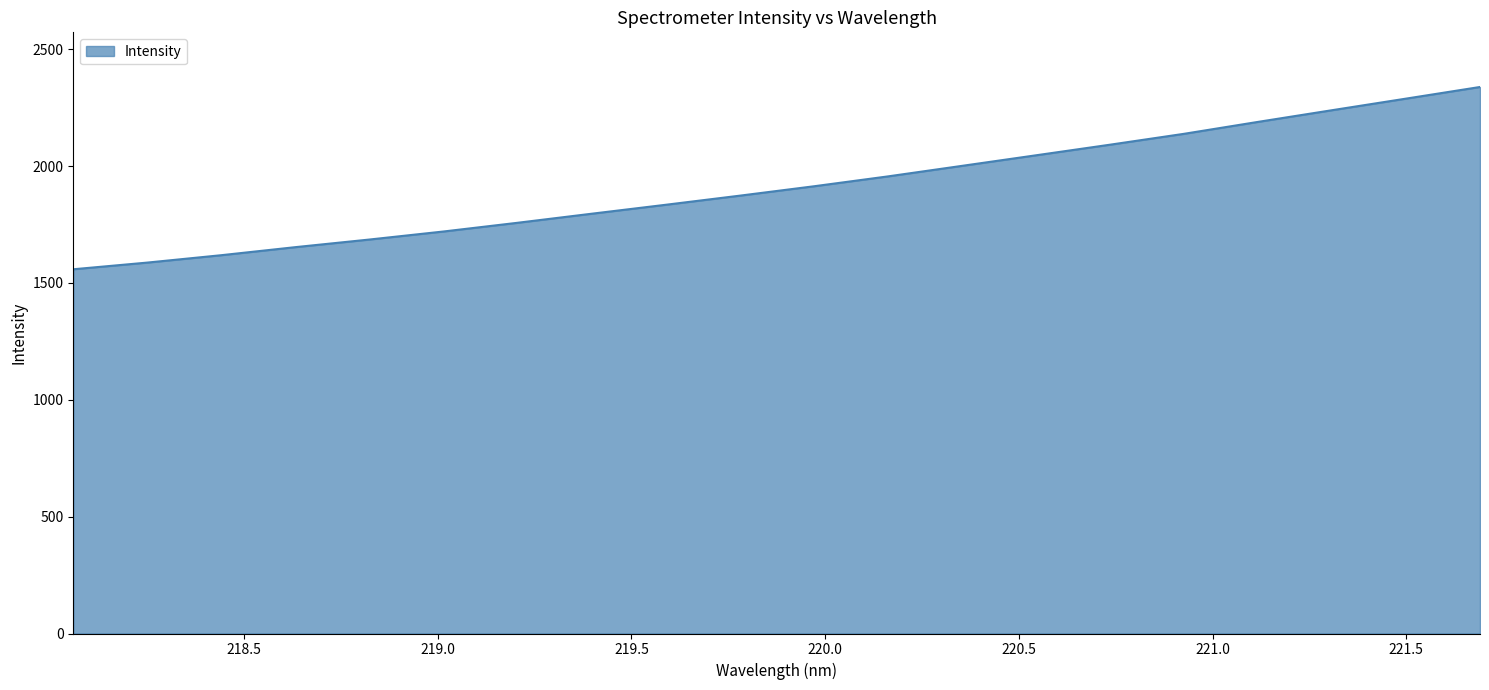

What is the difference between the maximum and minimum values?

779.9